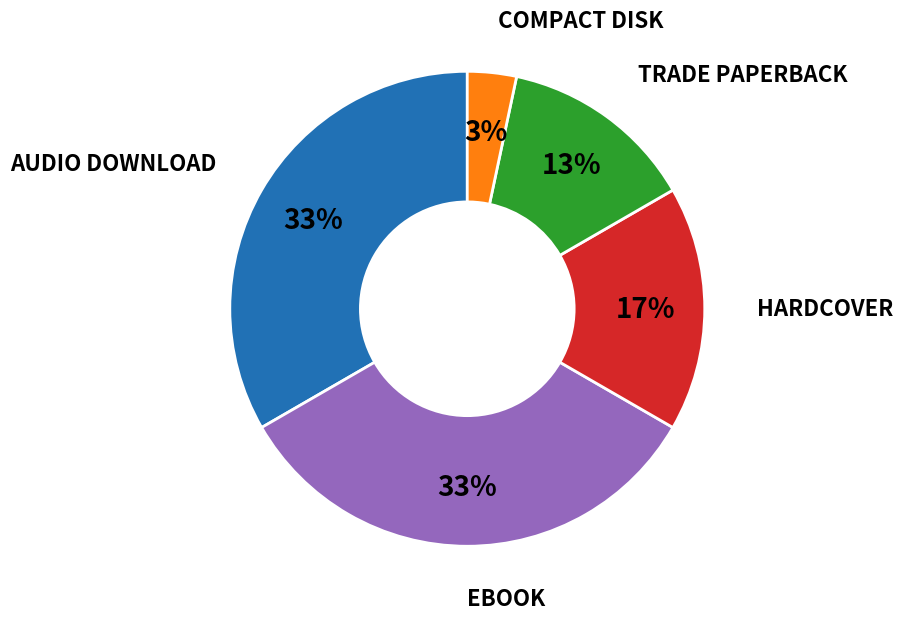

Is there a majority slice in this chart?

No